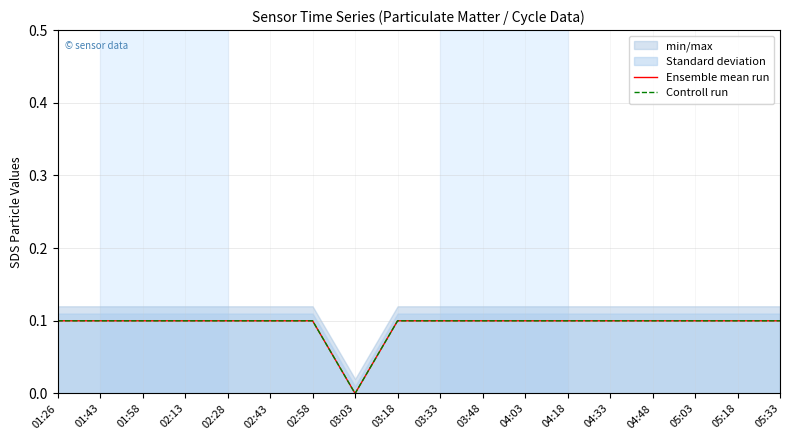

What is the label of the 7th point from the right?

04:03